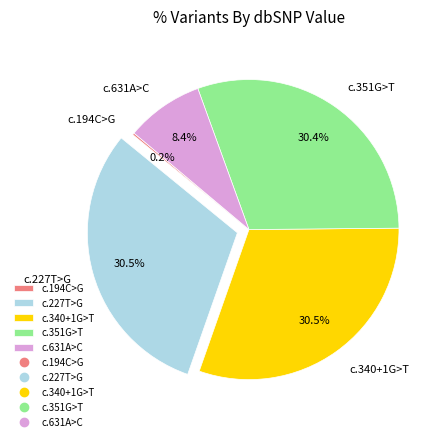

Is there a majority slice in this chart?

No